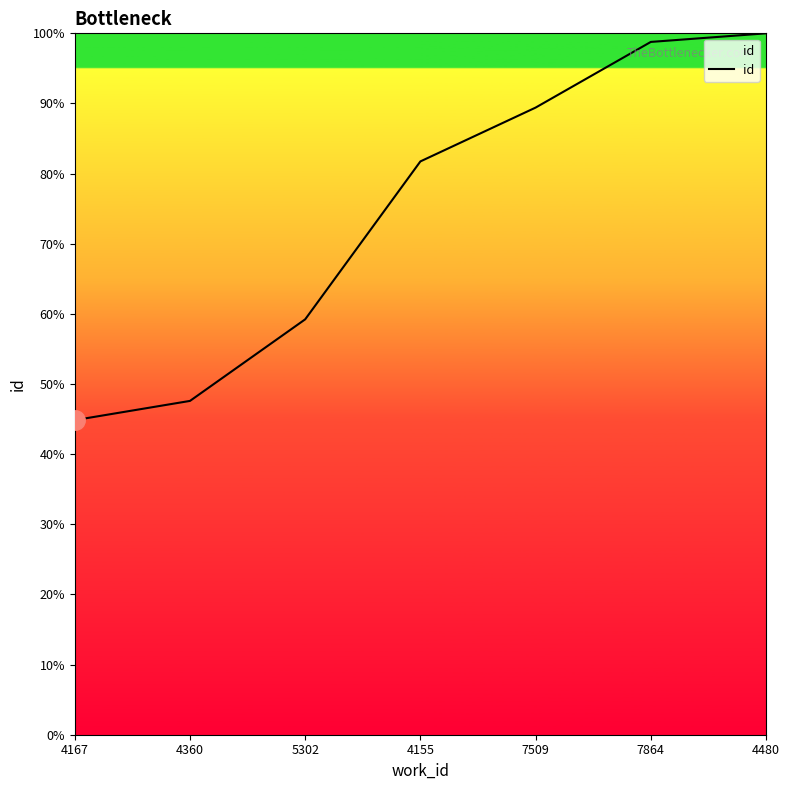

What is the ratio of the value at 5302 to the value at 7864?

0.6